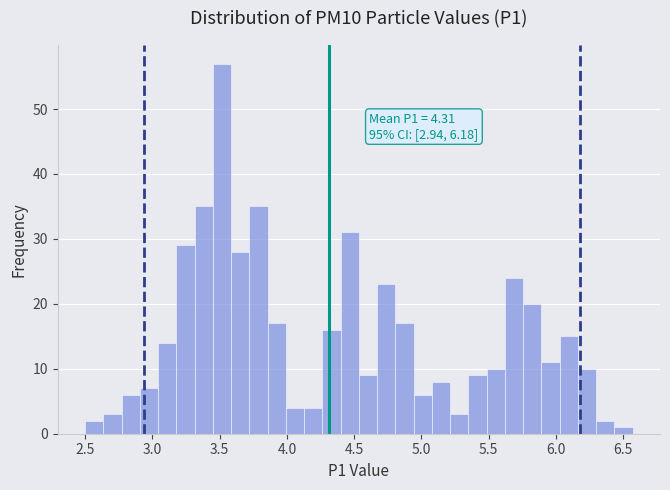

Read against the x-axis, roughly where is the centre of the tallest bar?

3.50